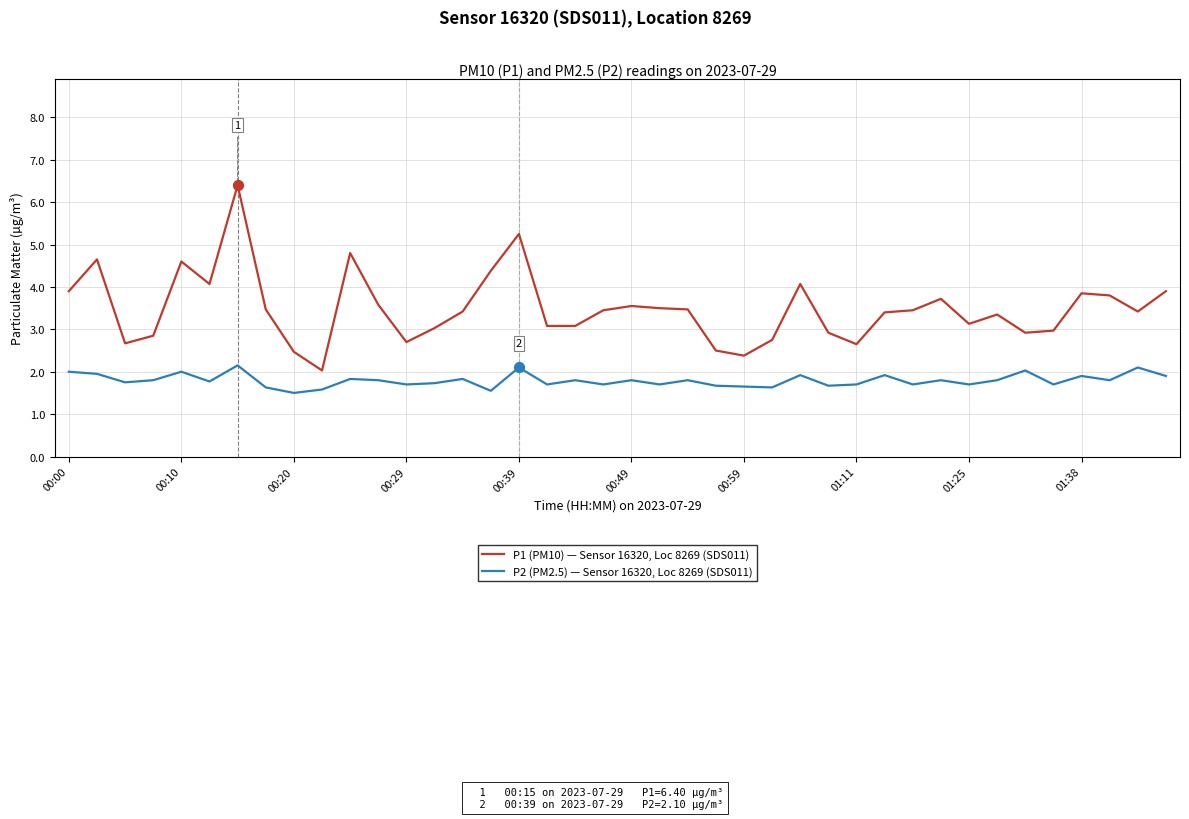

What is the lowest value of the P2 (PM2.5) — Sensor 16320, Loc 8269 (SDS011) series?

1.5